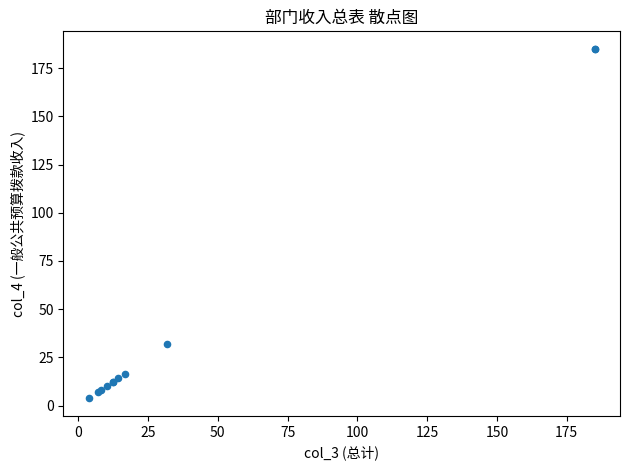

What Y value in the scatter plot is closest to 94?

31.7